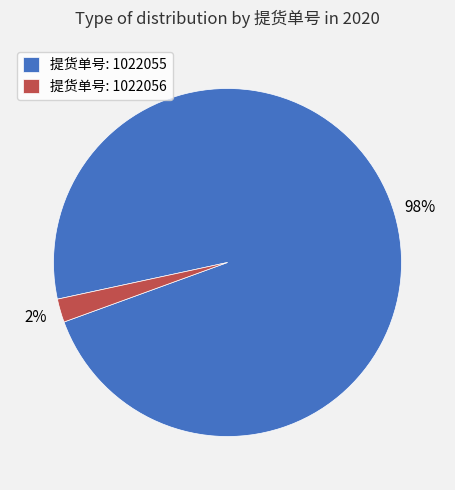

Is the sum of 提货单号: 1022056 and 提货单号: 1022055 greater than half?

Yes